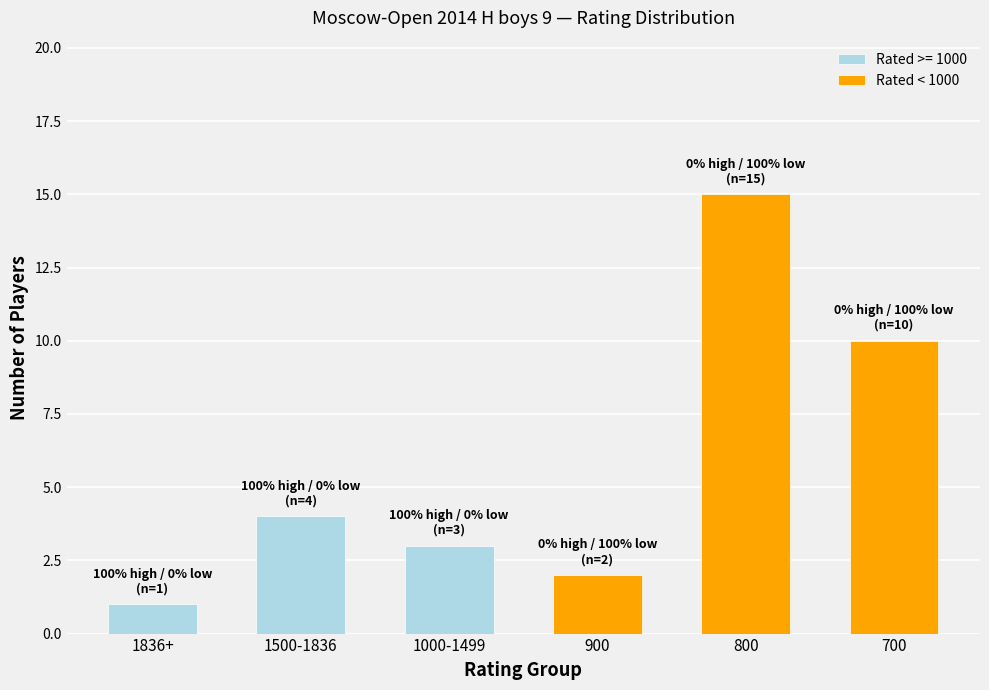

List the labels in order of value, largest first.

800, 700, 900, 1836+, 1500-1836, 1000-1499